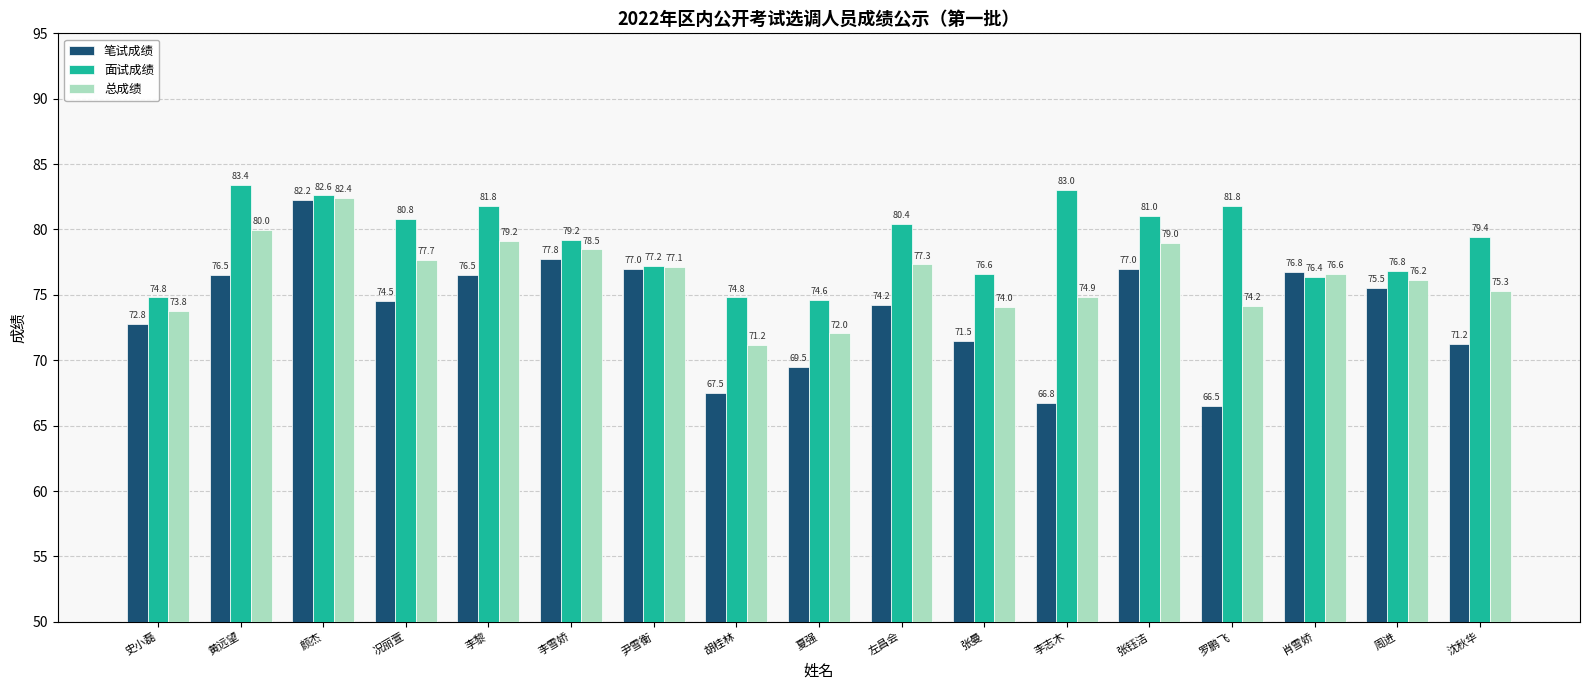

What is the sum of all 面试成绩 values?

1344.6